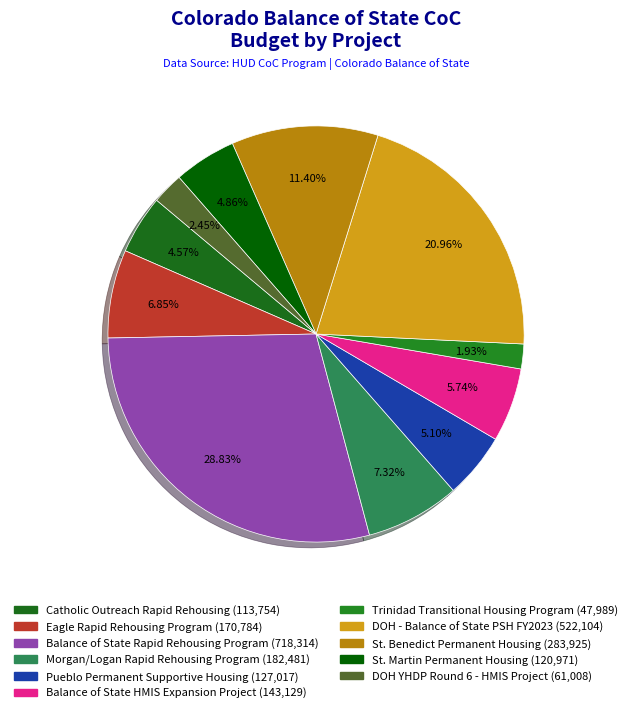

The Catholic Outreach Rapid Rehousing slice represents 5% of the pie. True or false?

True